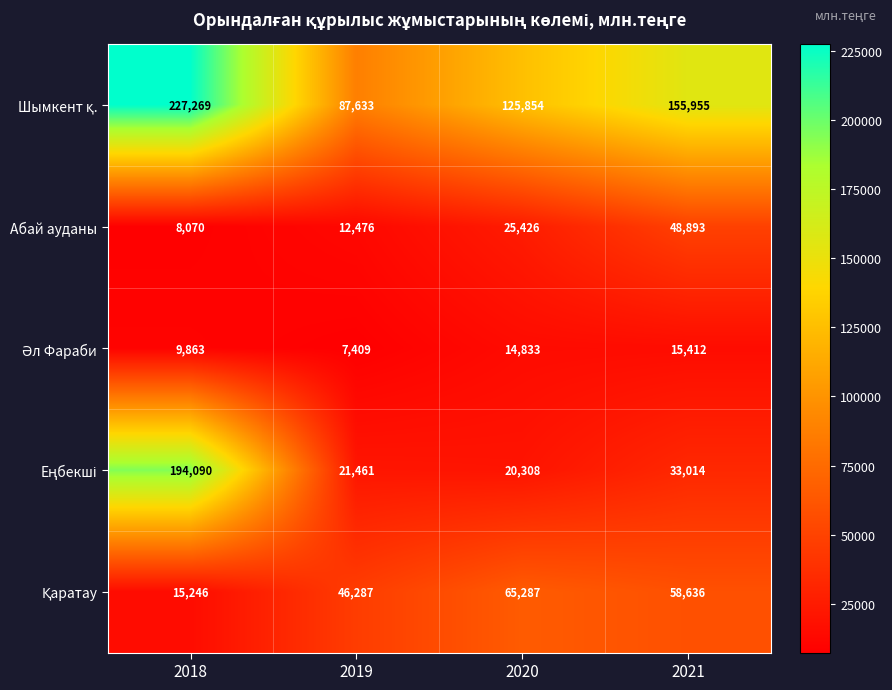

What is the difference between the highest and lowest values at 2021?

140543